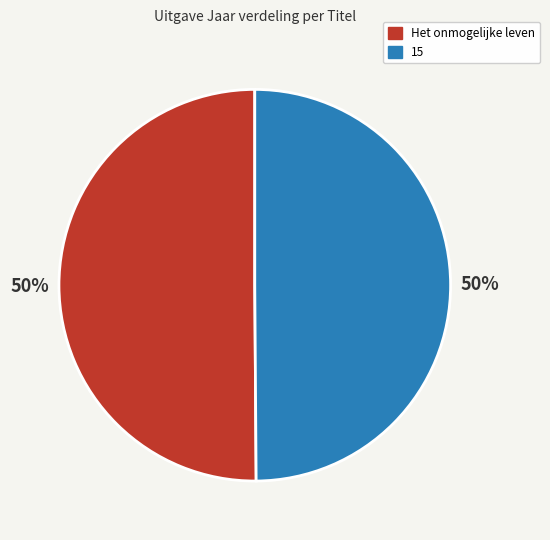

Do 15 and Het onmogelijke leven together represent more than half of the pie?

Yes